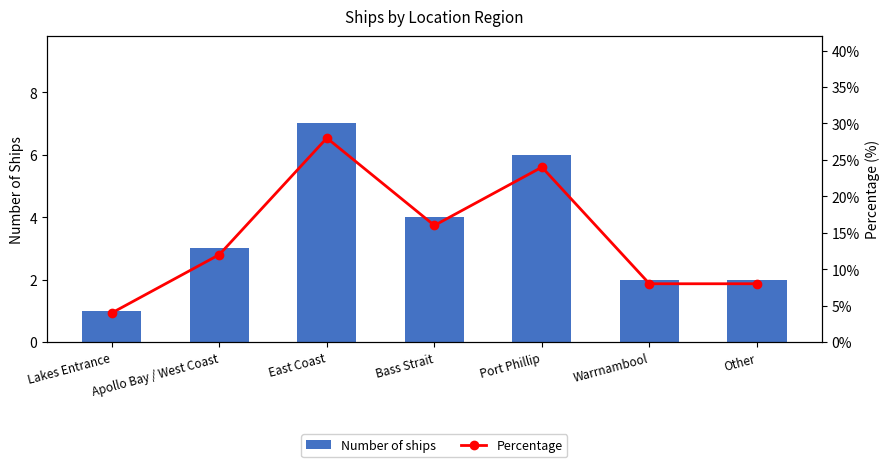

List the series in order of their peak value, lowest first.

Number of ships, Percentage